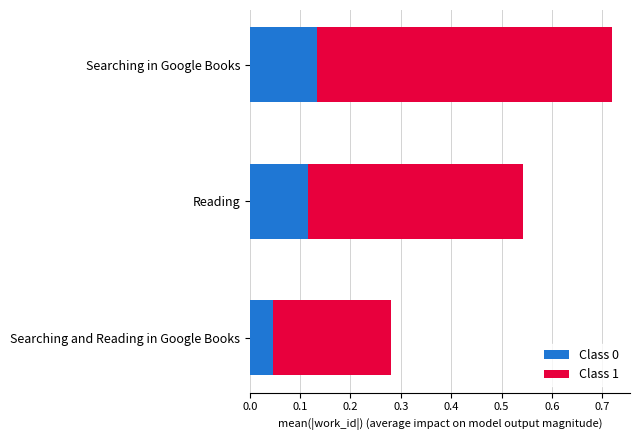

At which label is Class 0 closest to 0?

Searching and Reading in Google Books